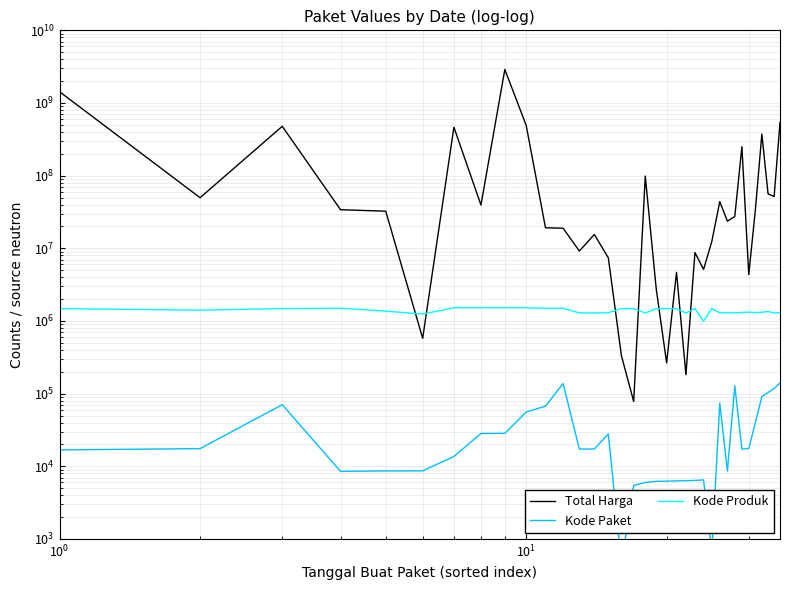

After their last crossing, which series has the higher values: Total Harga or Kode Produk?

Total Harga